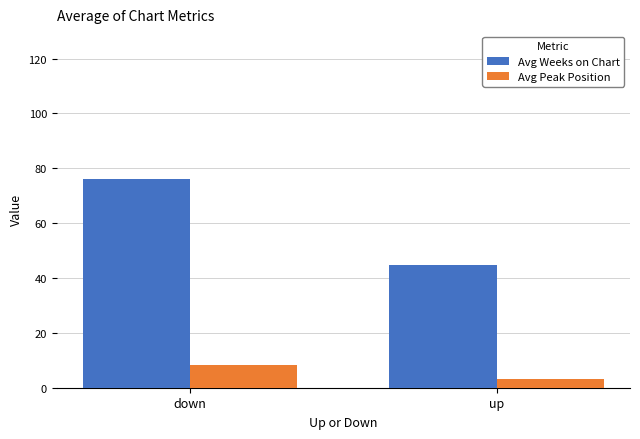

Reading left to right, extract all data points from this chart.

Avg Weeks on Chart: down=76.1	up=44.7
Avg Peak Position: down=8.1	up=3.3